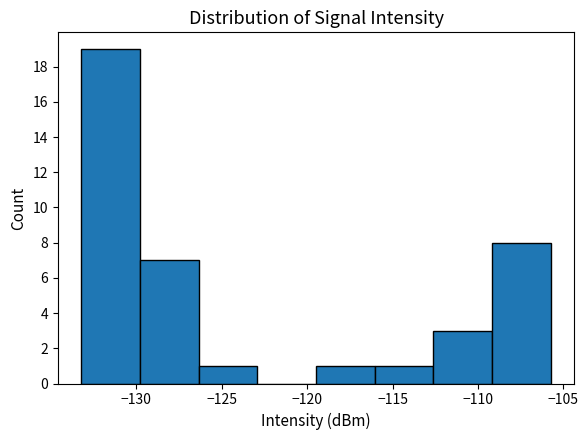

Reading left to right, transcribe this chart: for each bar, give the range it covers on the x-axis and its height. Neither the bar edges nor the heights are printed on the chart, so give them approximately, as read against the axes.

-133.0 to -130.0: 19
-130.0 to -126.5: 7
-126.5 to -123.0: 1
-123.0 to -119.5: 0
-119.5 to -116.0: 1
-116.0 to -112.5: 1
-112.5 to -109.0: 3
-109.0 to -105.5: 8